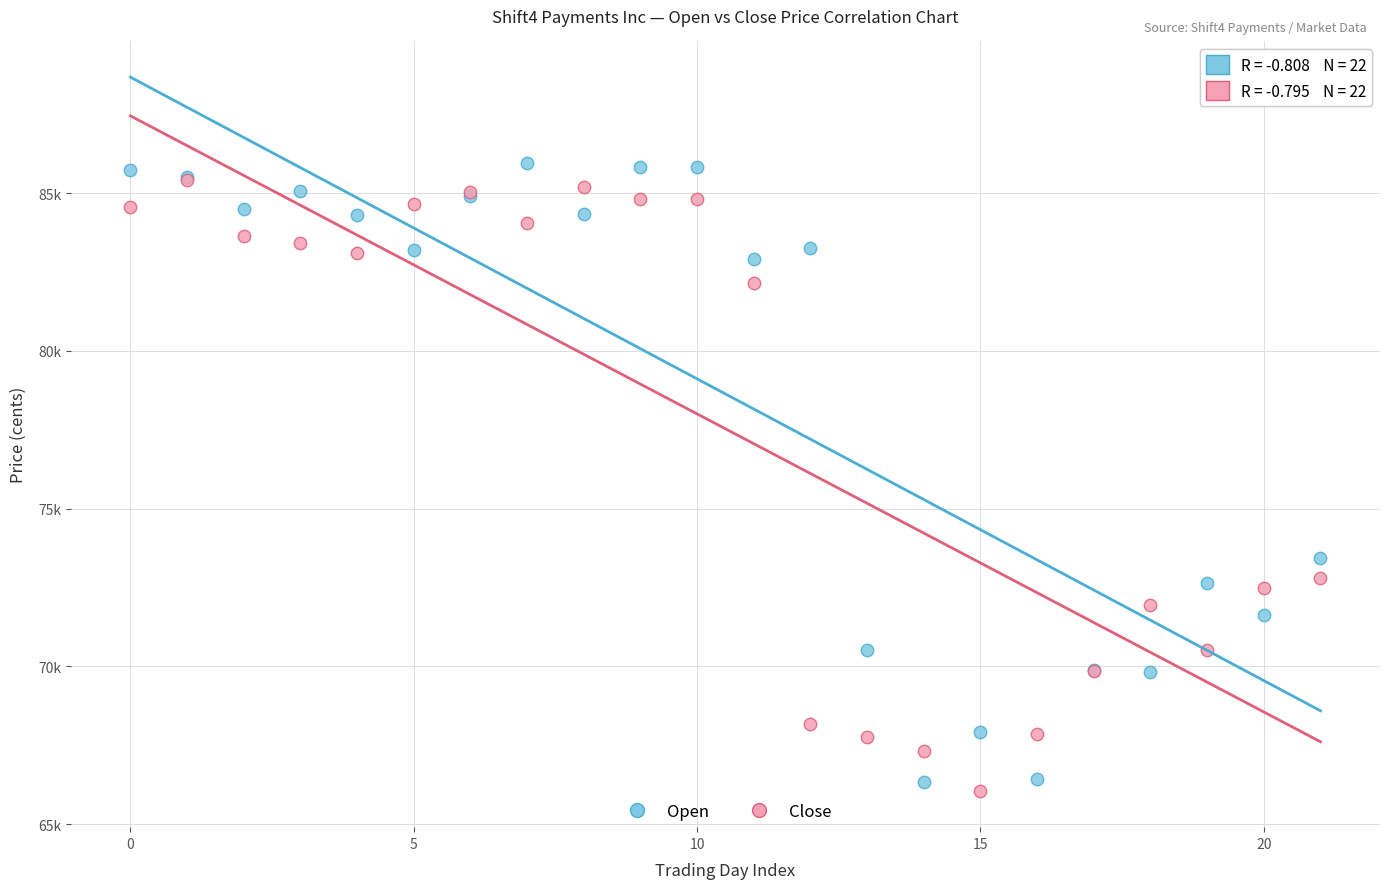

Which series contains the lowest Y value?

Close